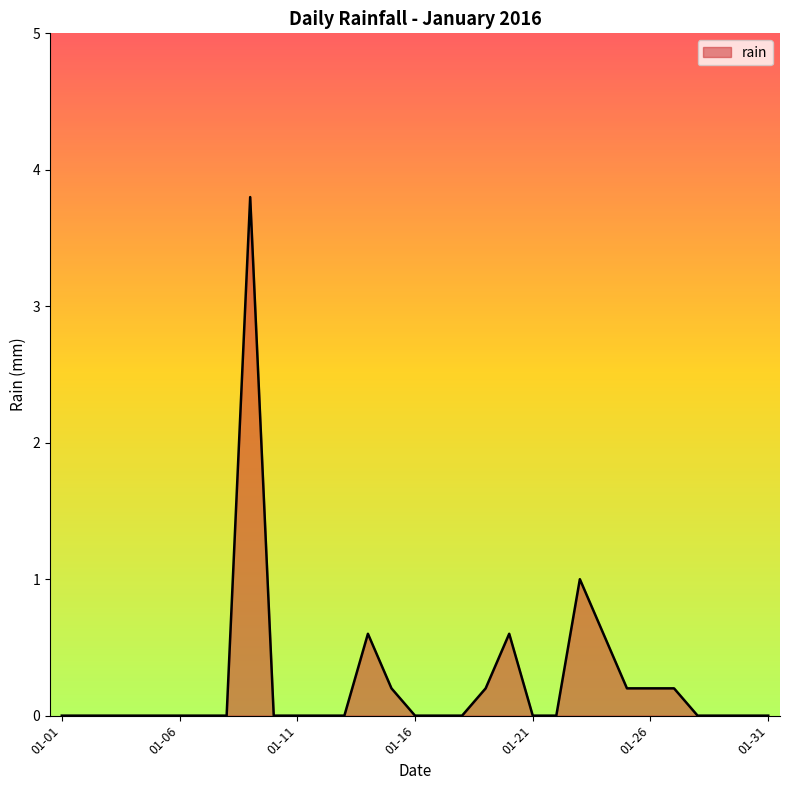

How many lines are shown in the chart?

1